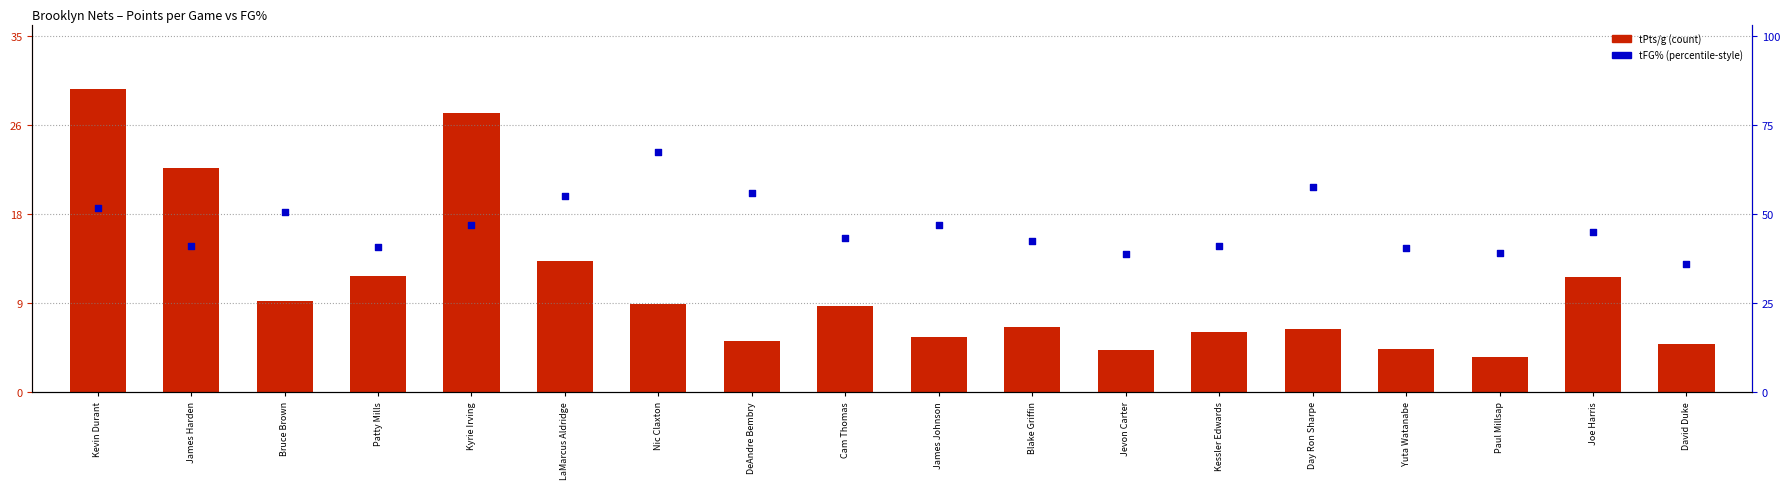

Which series contains the lowest Y value?

tPts/g